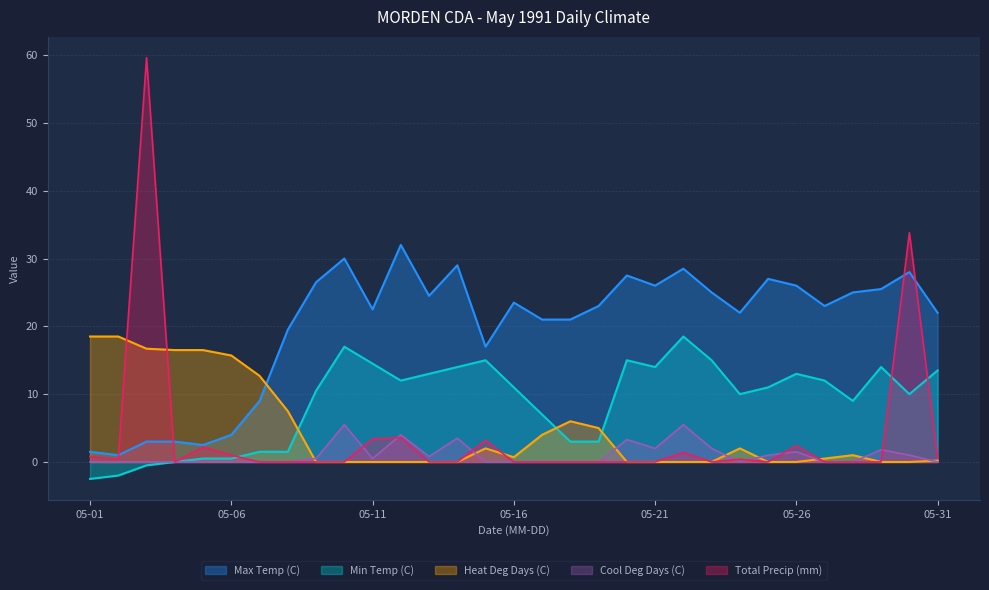

True or false: Heat Deg Days (C) has more than 2 points higher than both neighbors.

True